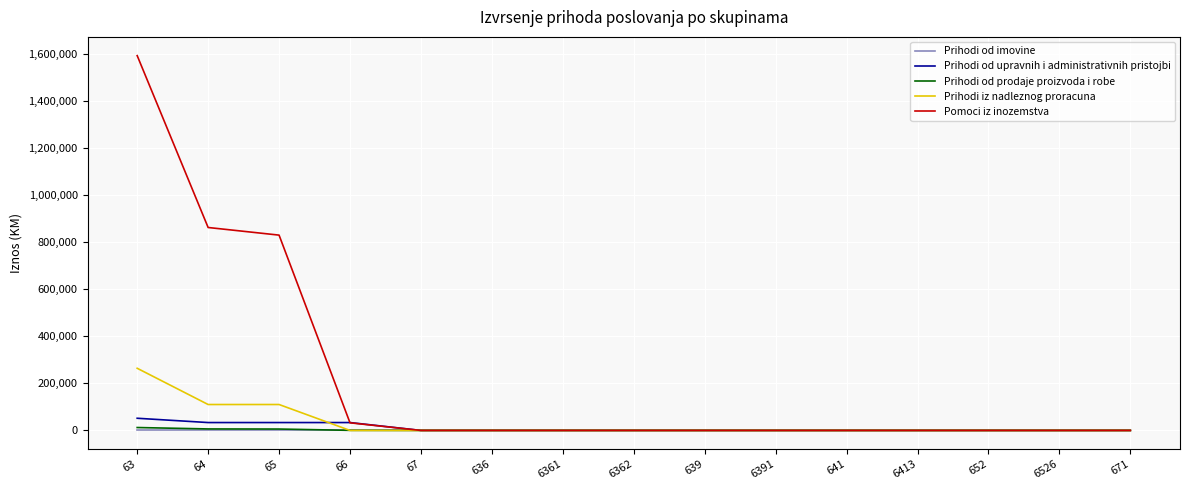

Does the chart display data point markers on the line(s)?

No